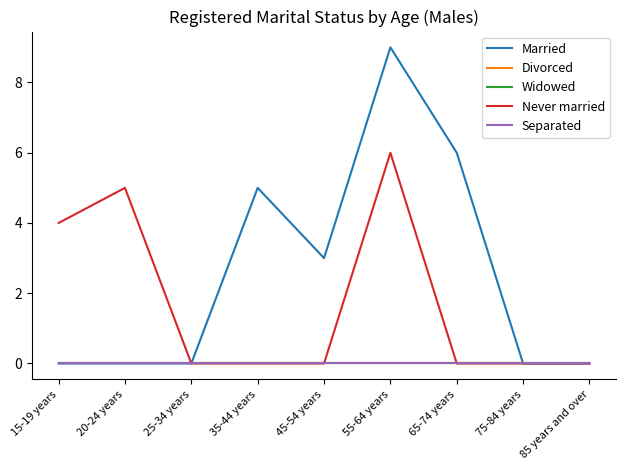

Which category has the lowest value across all series?

15-19 years